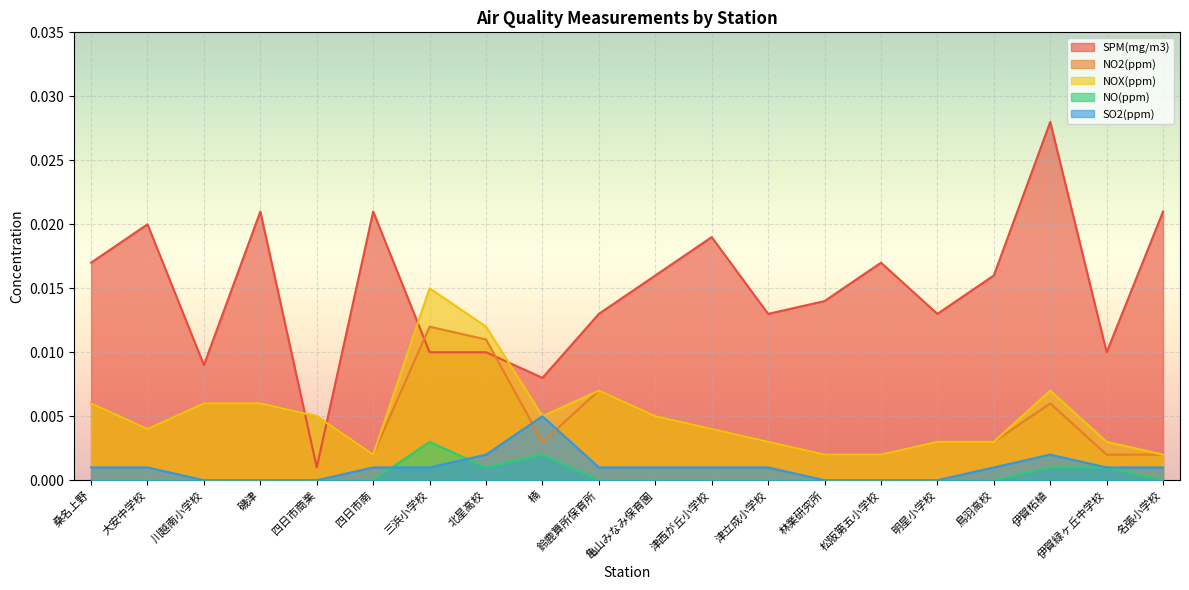

At how many categories does at least one series exceed 0?

20